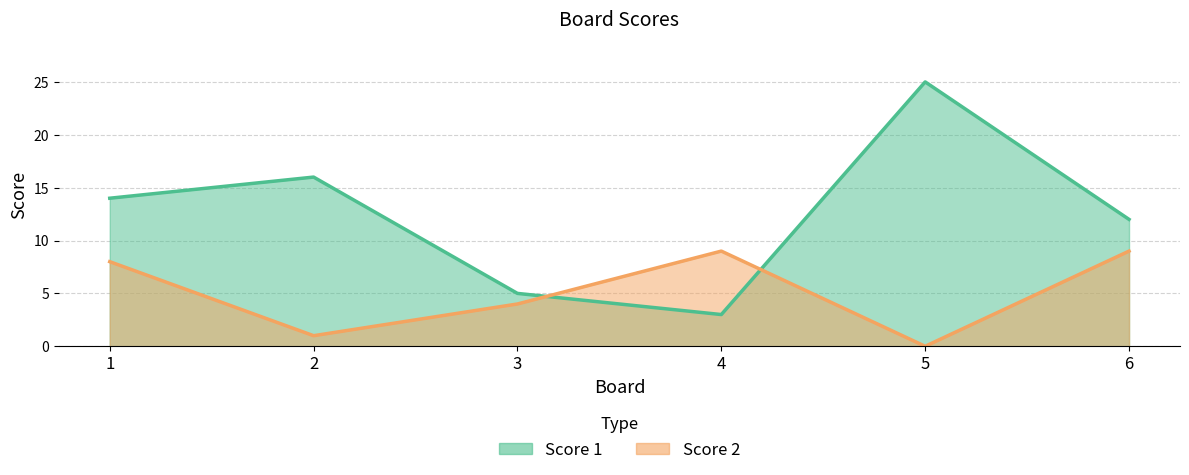

What is the sum of all Score 2 values?

31